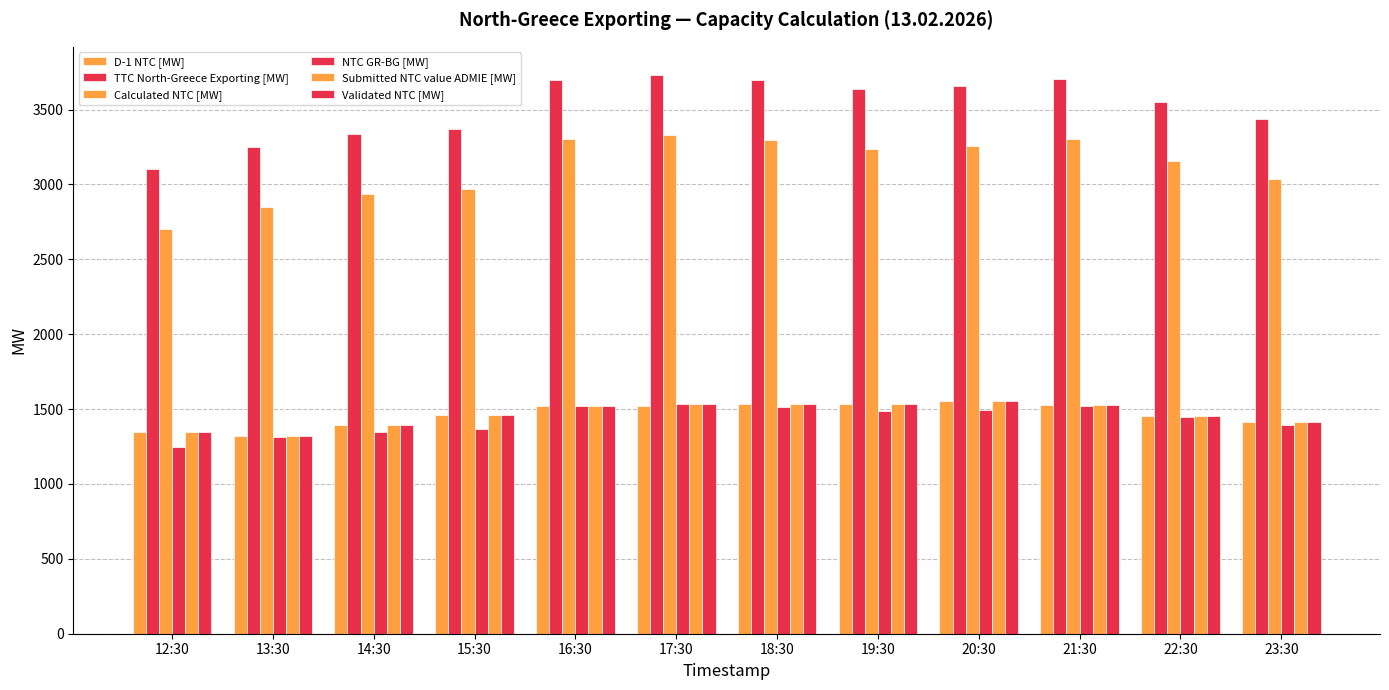

Which series has the largest range (max minus min)?

TTC North-Greece Exporting [MW]